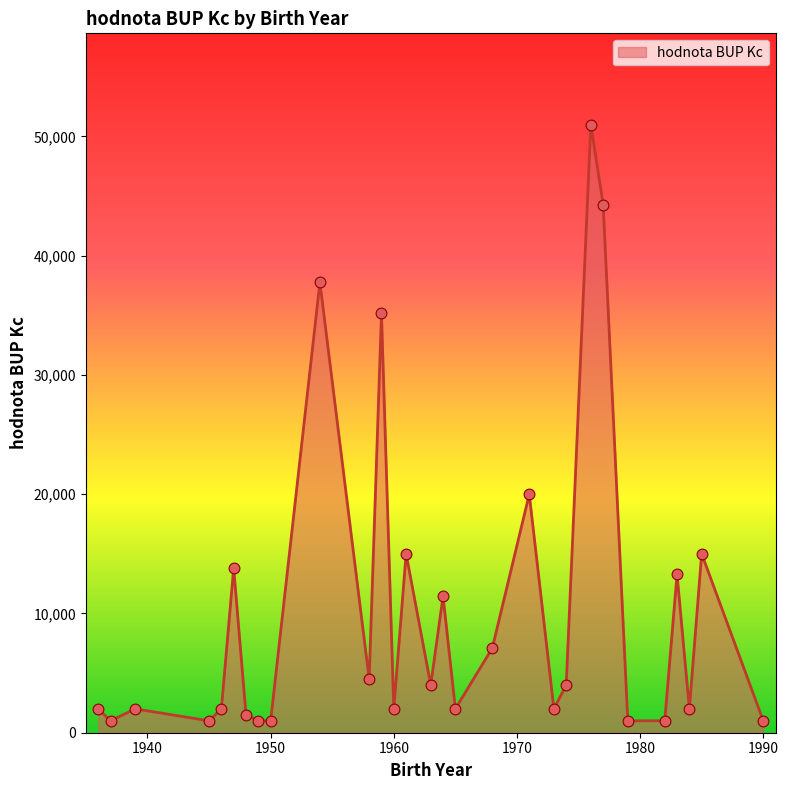

What is the greatest value displayed?

51000